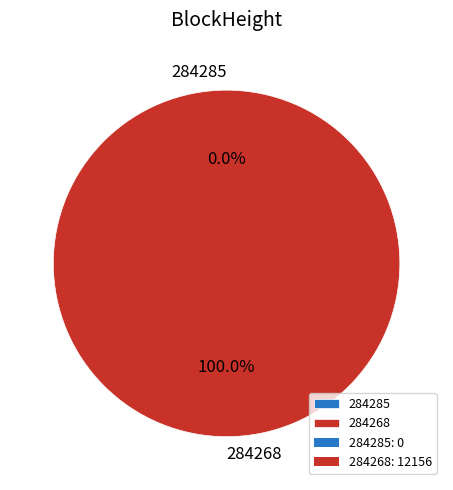

To the nearest percent, what is the difference between the 284268 and 284285 slice percentages?

100%